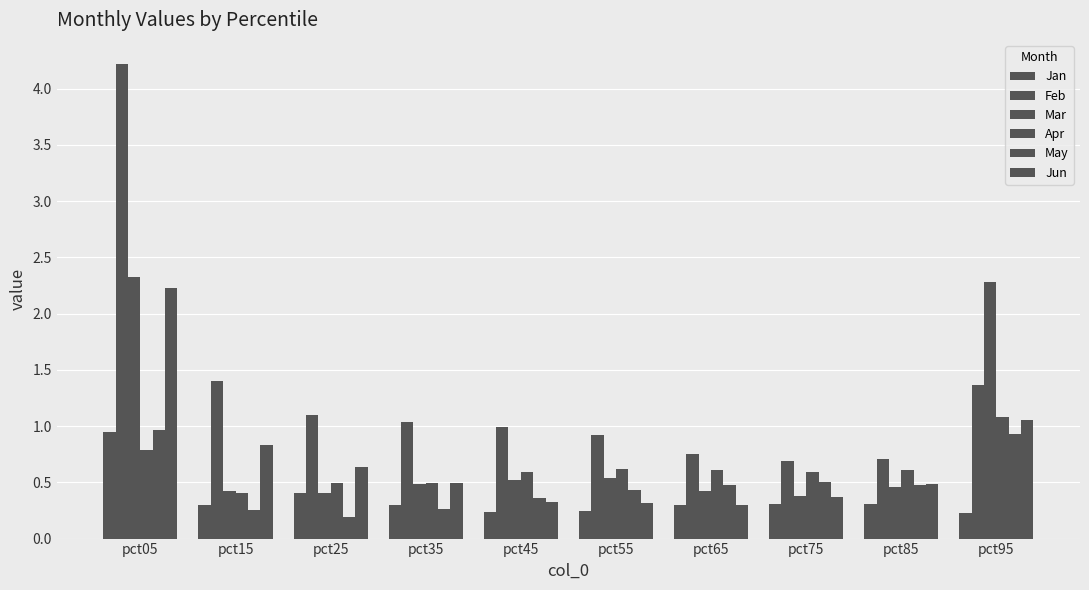

How many categories are shown in the chart?

10